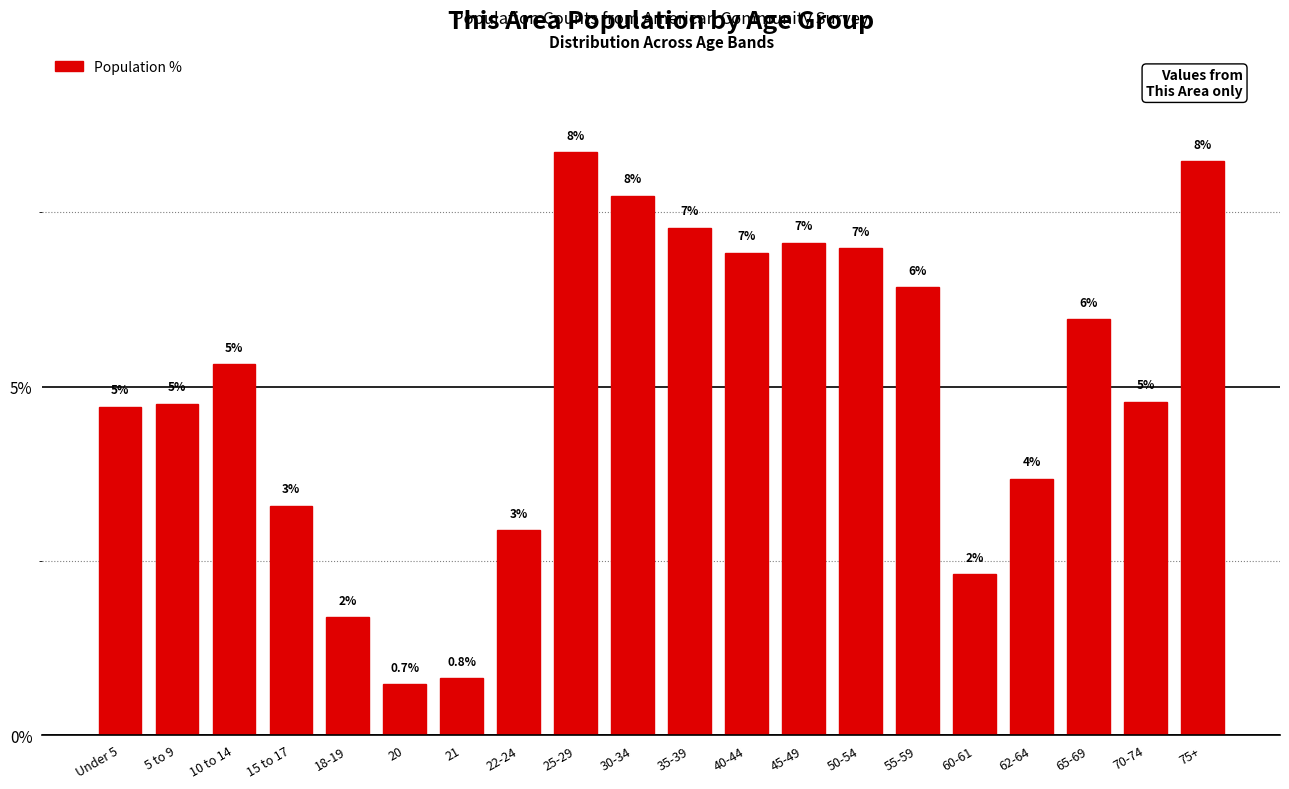

How many bars are there in total?

20